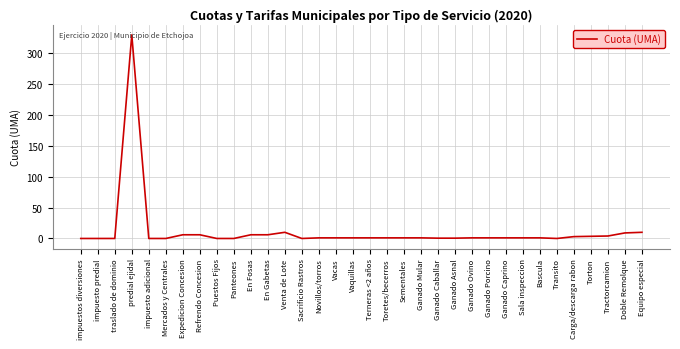

Between Equipo especial and Sacrificio Rastros, which is larger?

Equipo especial